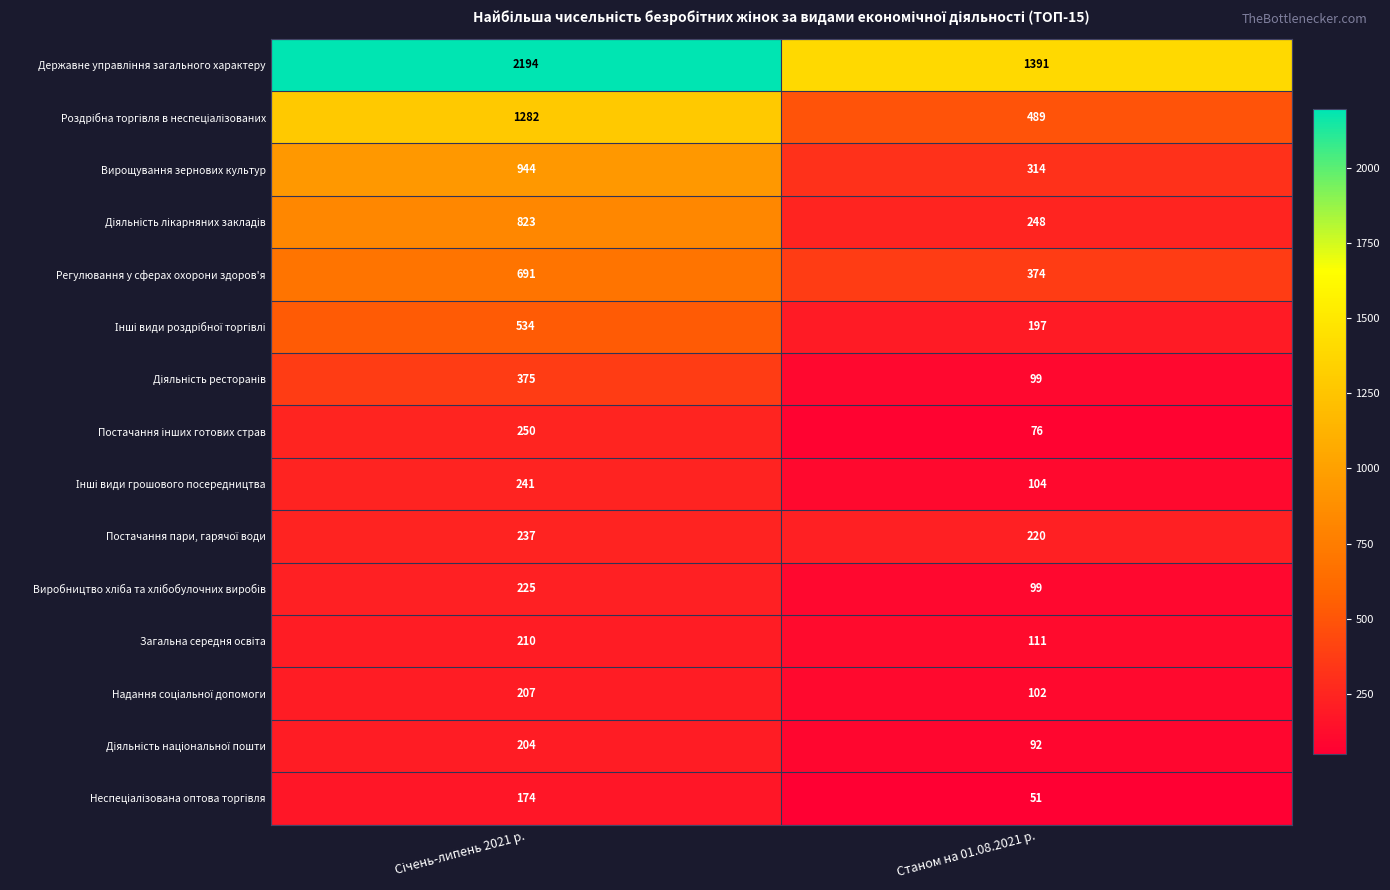

What is the smallest value displayed?

51